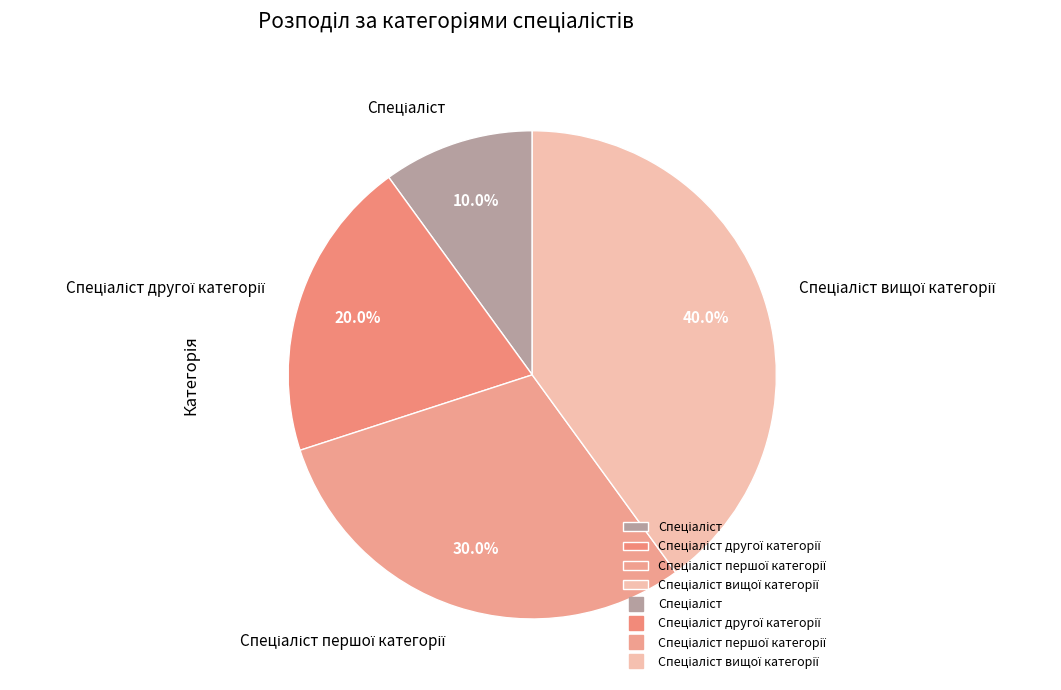

Is there a majority slice in this chart?

No